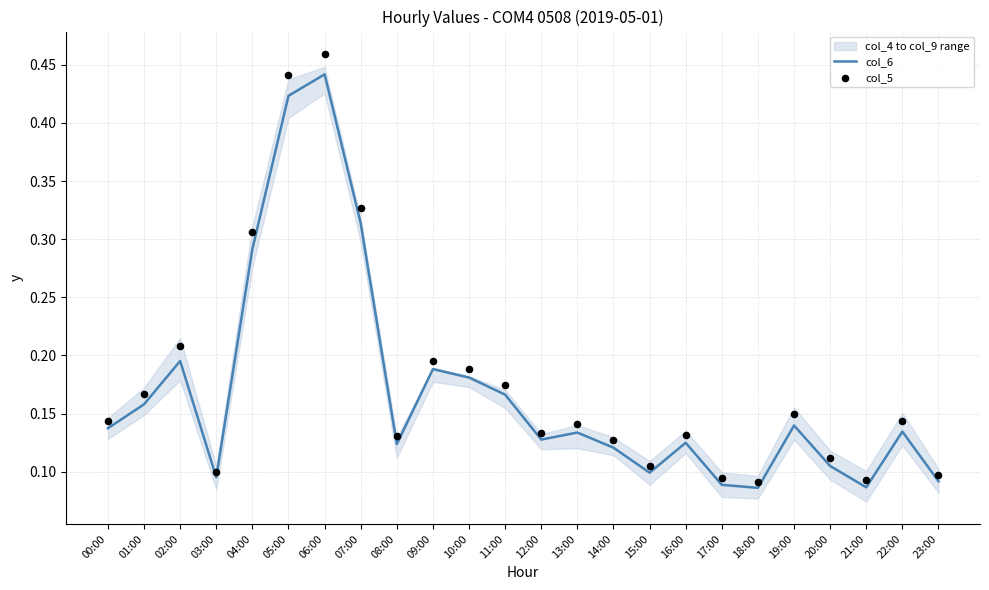

Is the value of col_6 at 13:00 greater than the value of col_5 at 06:00?

No